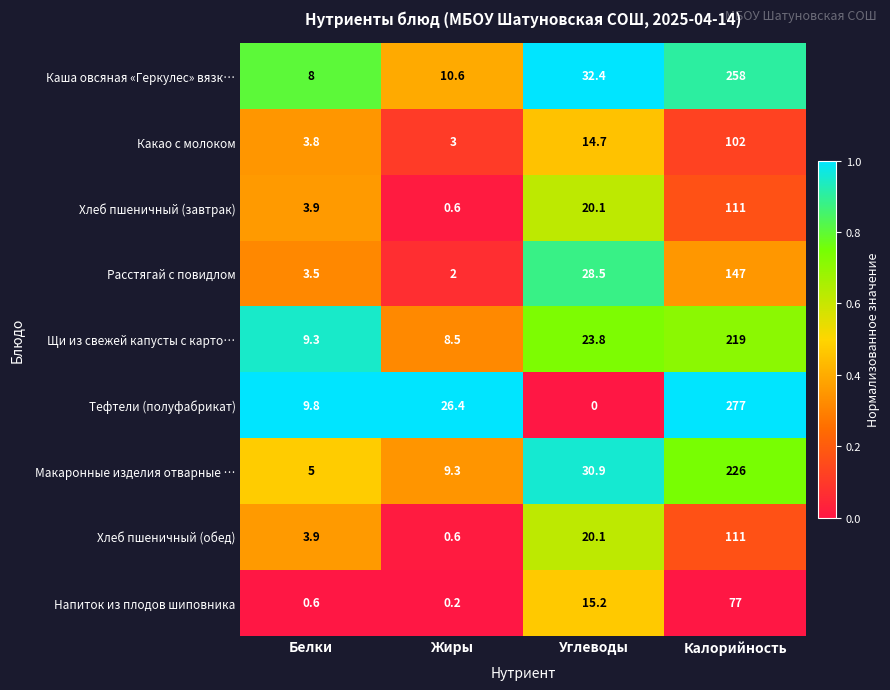

True or false: Хлеб пшеничный (обед) has a value of 1.1 at Жиры.

False